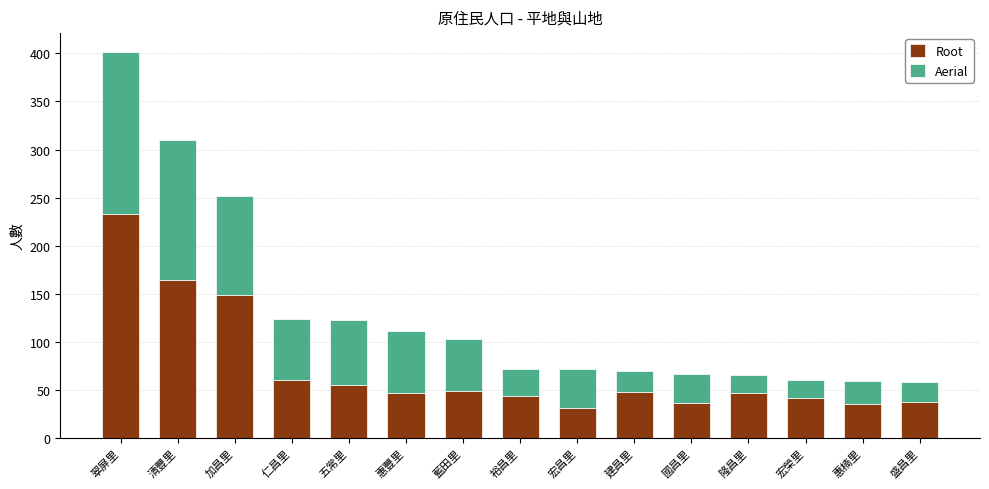

At which category is the sum across all series the highest?

翠屏里